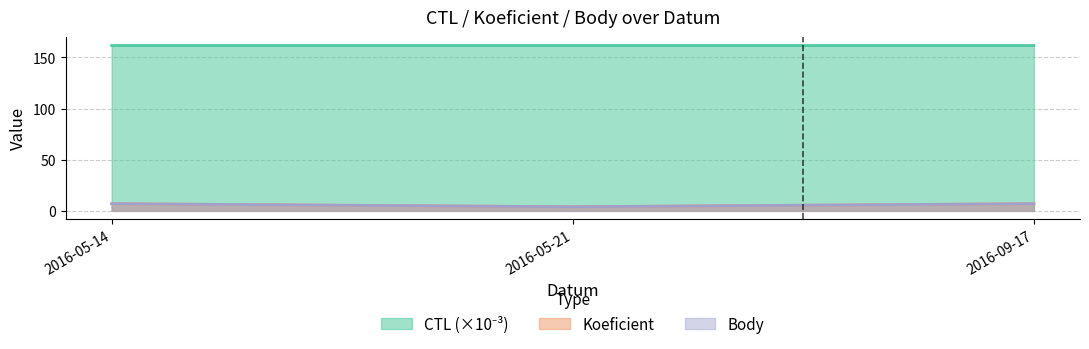

Which category has the highest value across all series?

2016-09-17